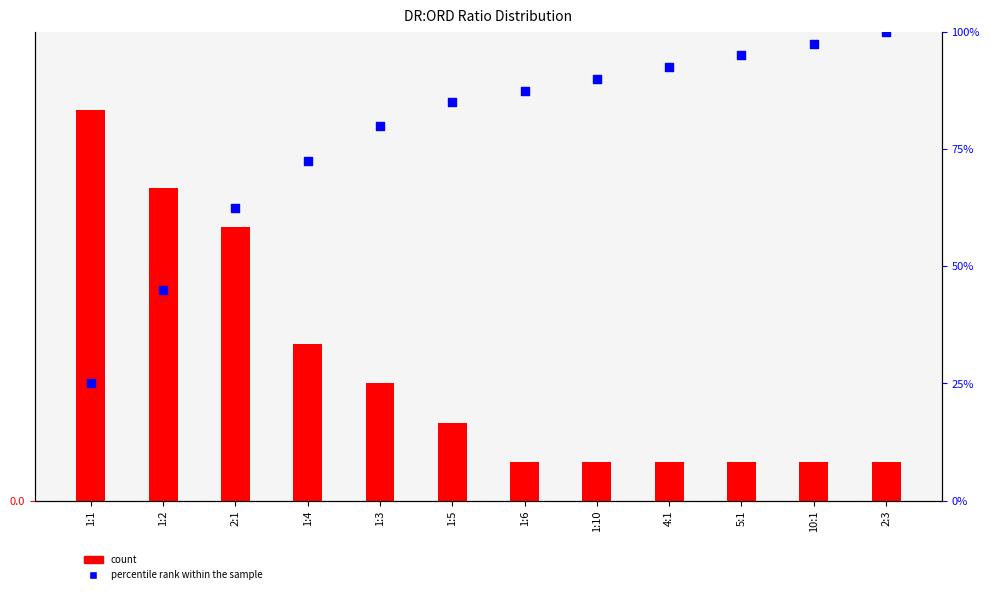

Which series reaches the maximum Y coordinate?

percentile rank within the sample